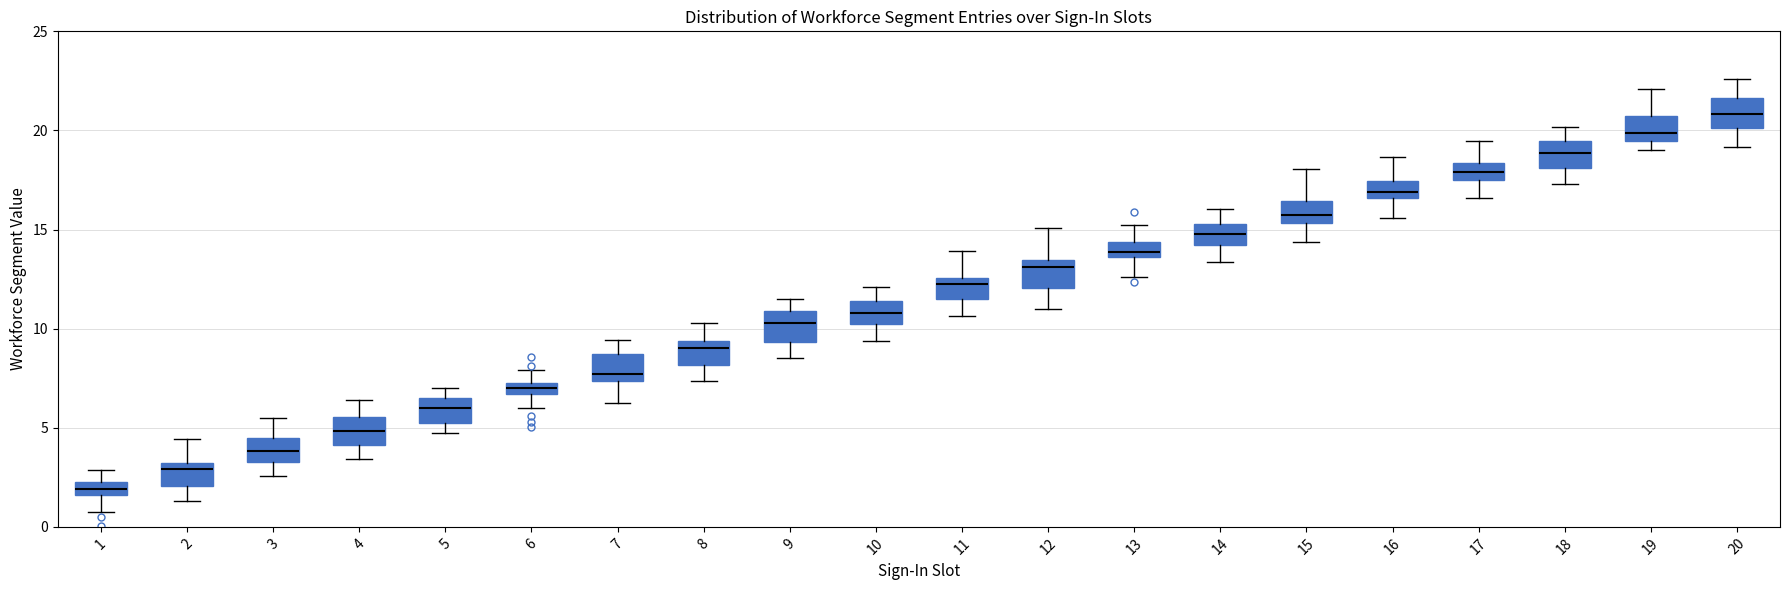

Which box's median line is the highest?

20